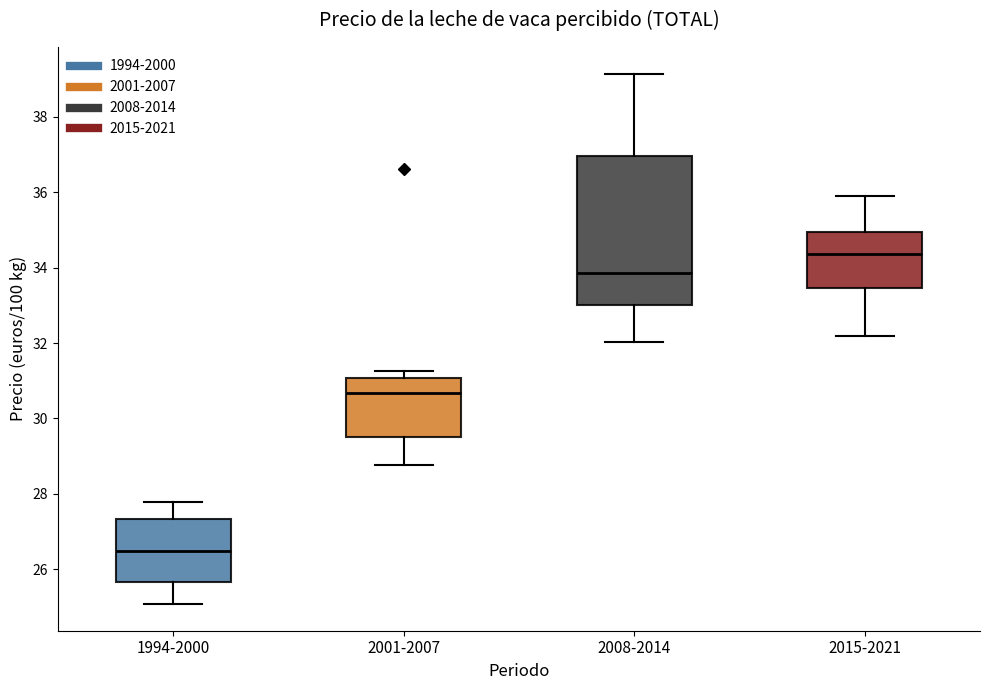

Which box is the tallest, from its lower edge to its upper edge?

2008-2014